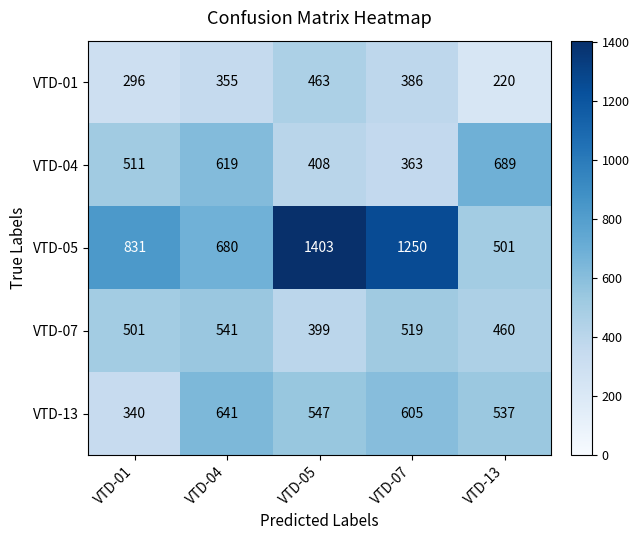

Which label corresponds to the smallest value in the chart?

VTD-13